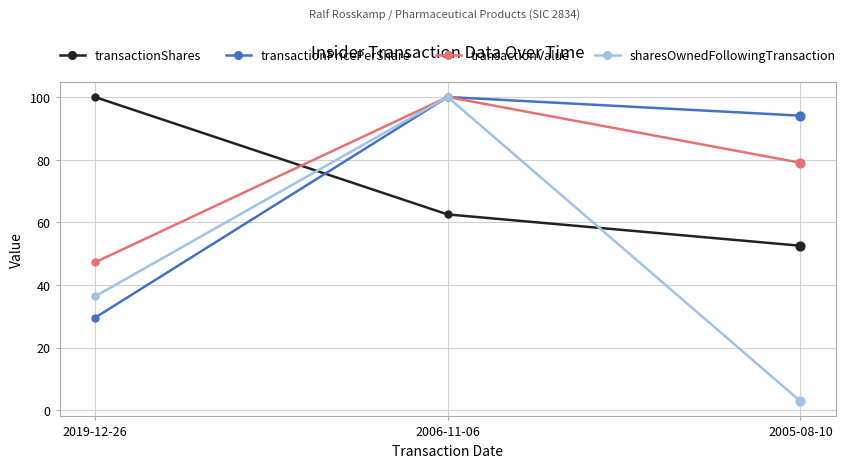

Between 2006-11-06 and 2005-08-10, which series saw the biggest shift?

sharesOwnedFollowingTransaction